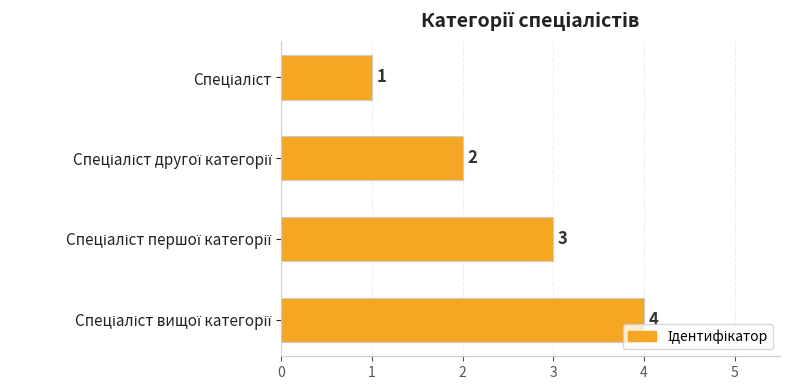

What is the difference between the maximum and minimum values?

3